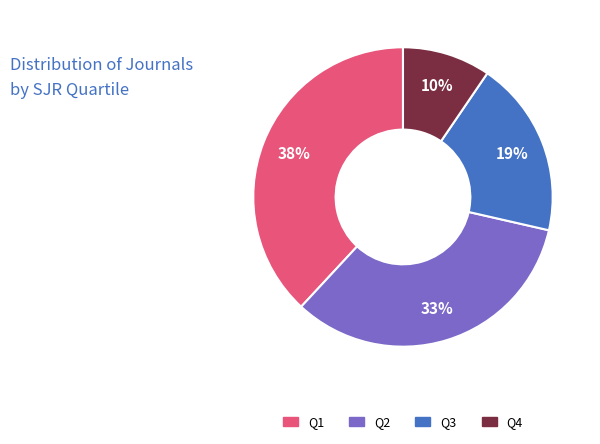

Do Q2 and Q1 together represent more than half of the pie?

Yes